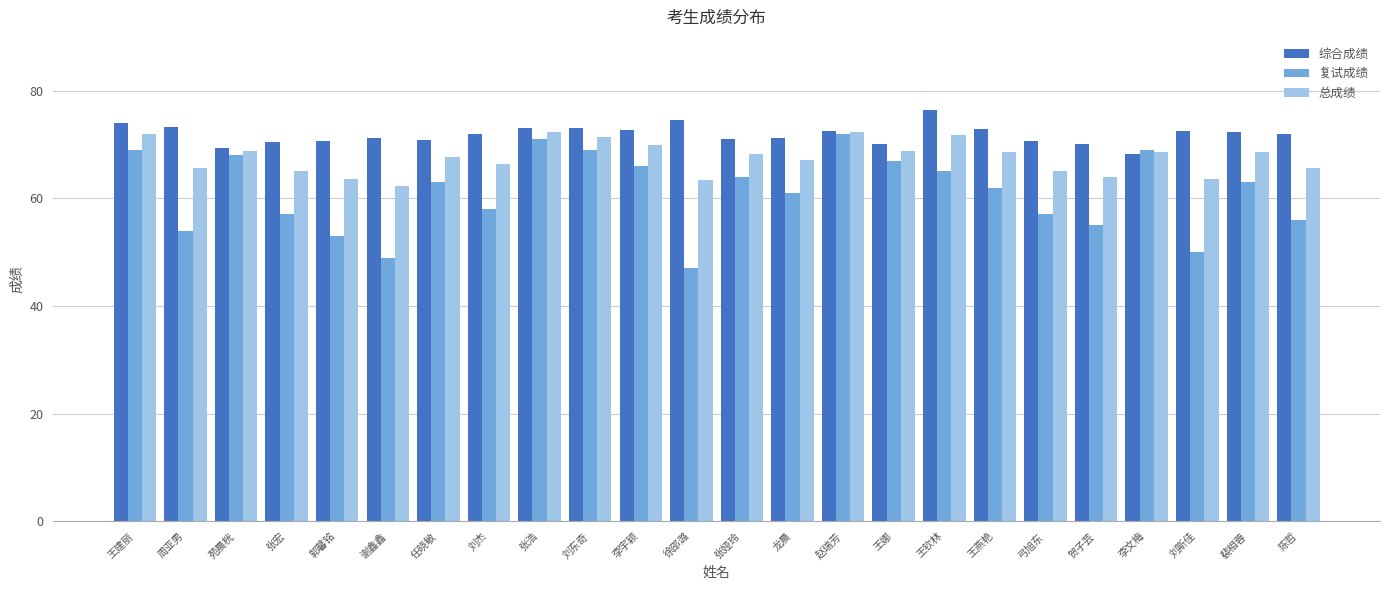

List the series in order of their overall mean, lowest first.

复试成绩, 总成绩, 综合成绩